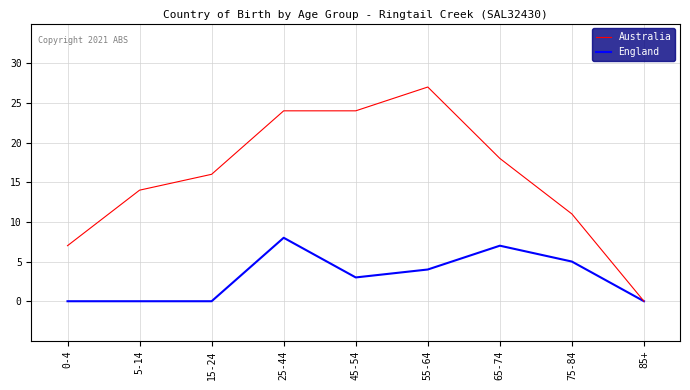

What is the highest value of the Australia series?

27